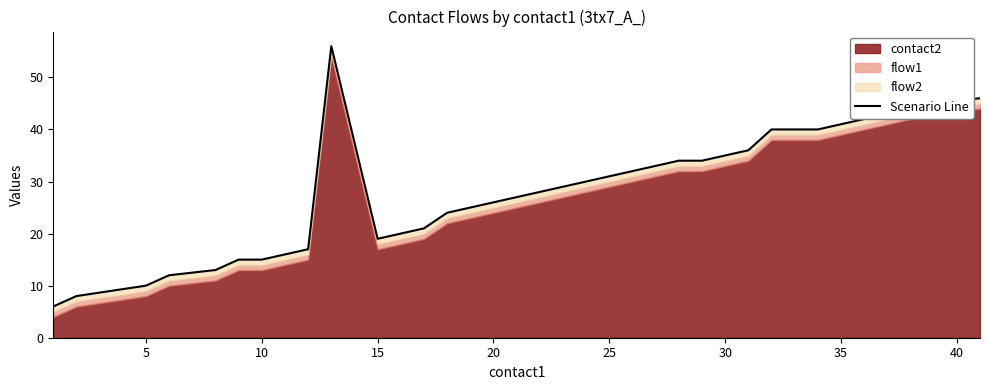

The chart shows a value of 78 at 32. True or false?

False